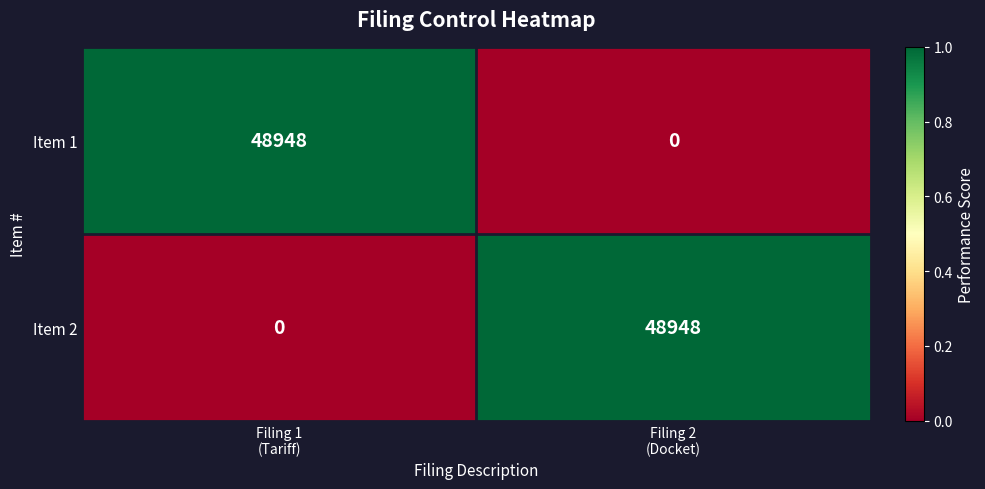

What is the sum of all Item 1 values?

48948